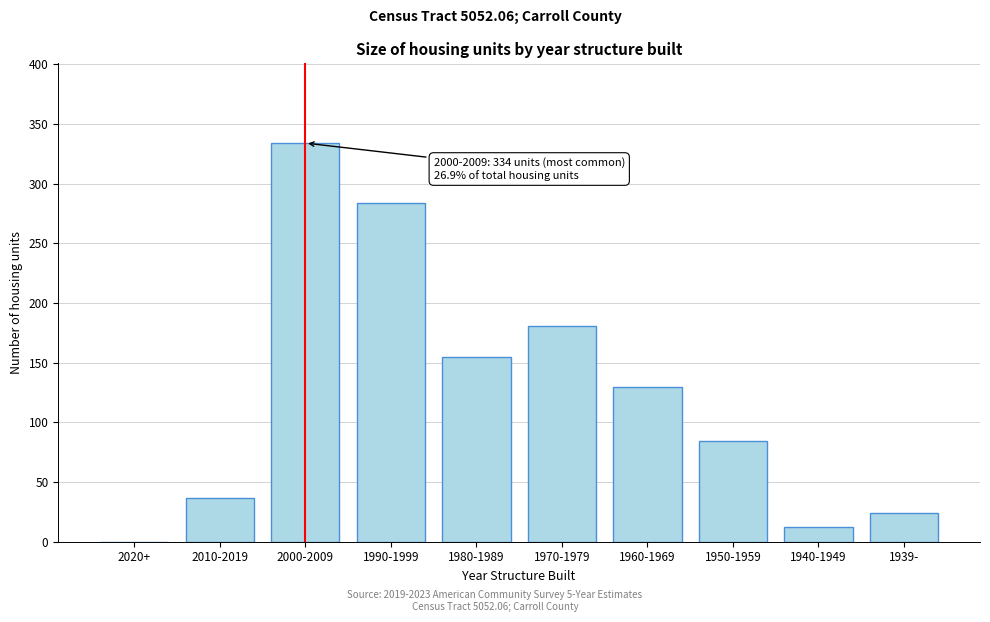

Reading right to left, what are all the values shown in this chart?

1939-=24	1940-1949=12	1950-1959=84	1960-1969=130	1970-1979=181	1980-1989=155	1990-1999=284	2000-2009=334	2010-2019=37	2020+=0